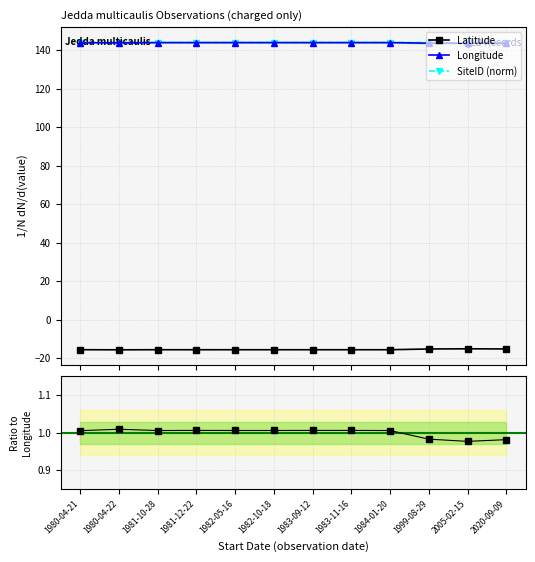

Reading right to left, list all the values displayed in this chart.

Latitude: 2020-09-09=-15.2	2005-02-15=-15.1	1999-08-29=-15.2	1984-01-20=-15.6	1983-11-16=-15.6	1983-09-12=-15.6	1982-10-18=-15.6	1982-05-16=-15.6	1981-12-22=-15.6	1981-10-28=-15.6	1980-04-22=-15.7	1980-04-21=-15.6
Longitude: 2020-09-09=143.7	2005-02-15=143.7	1999-08-29=143.7	1984-01-20=144.0	1983-11-16=144.0	1983-09-12=144.0	1982-10-18=144.0	1982-05-16=144.0	1981-12-22=144.0	1981-10-28=144.0	1980-04-22=143.8	1980-04-21=143.9
SiteID: 2020-09-09=144.0	2005-02-15=143.7	1999-08-29=144.0	1984-01-20=144.0	1983-11-16=144.0	1983-09-12=144.0	1982-10-18=144.0	1982-05-16=144.0	1981-12-22=144.0	1981-10-28=144.0	1980-04-22=144.0	1980-04-21=144.0